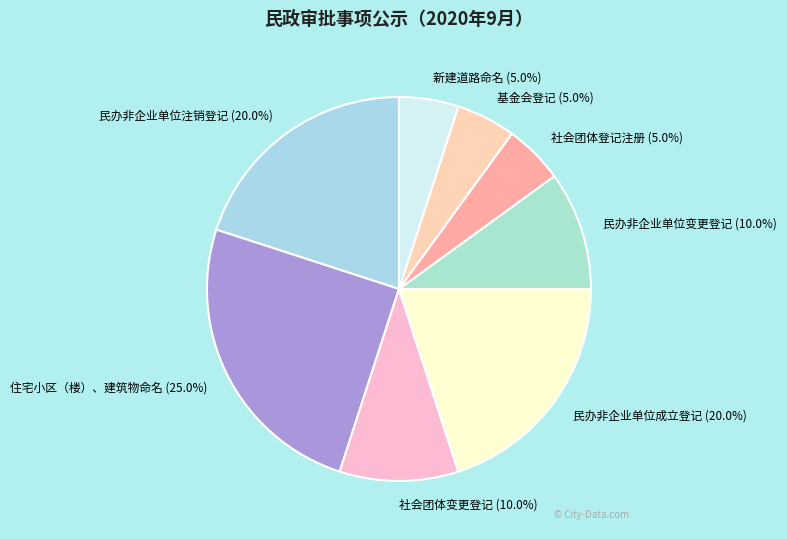

Which slice is the largest?

住宅小区（楼）、建筑物命名